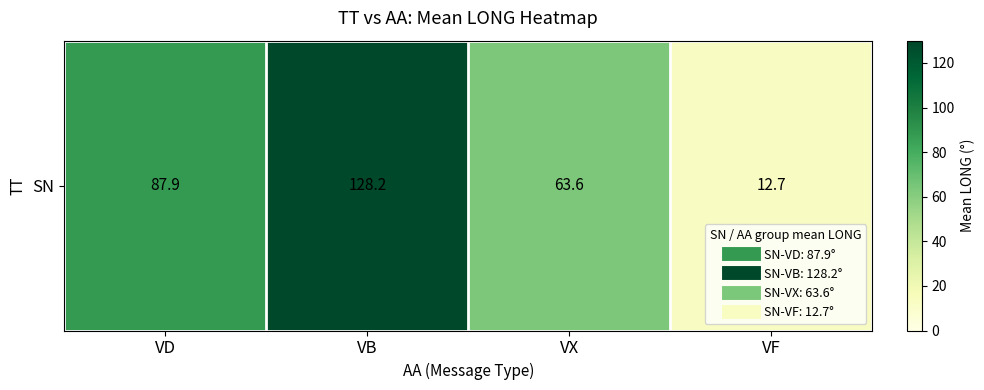

What value does the data have at VD?

87.9